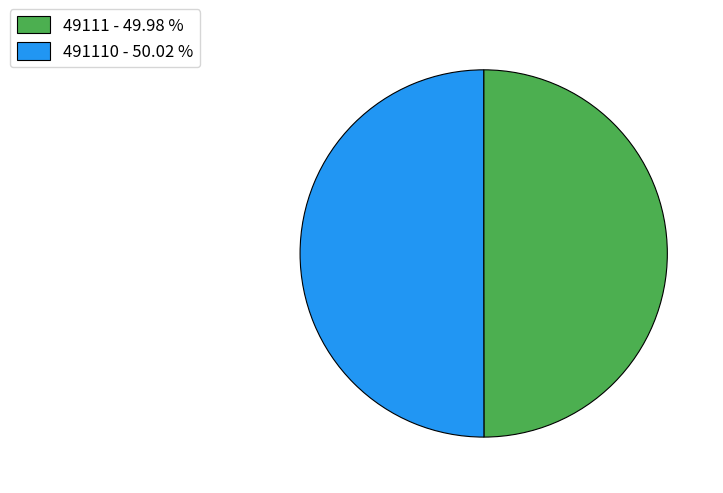

What is the ratio of the value at 491110 - 50.02 % to the value at 49111 - 49.98 %?

1.0